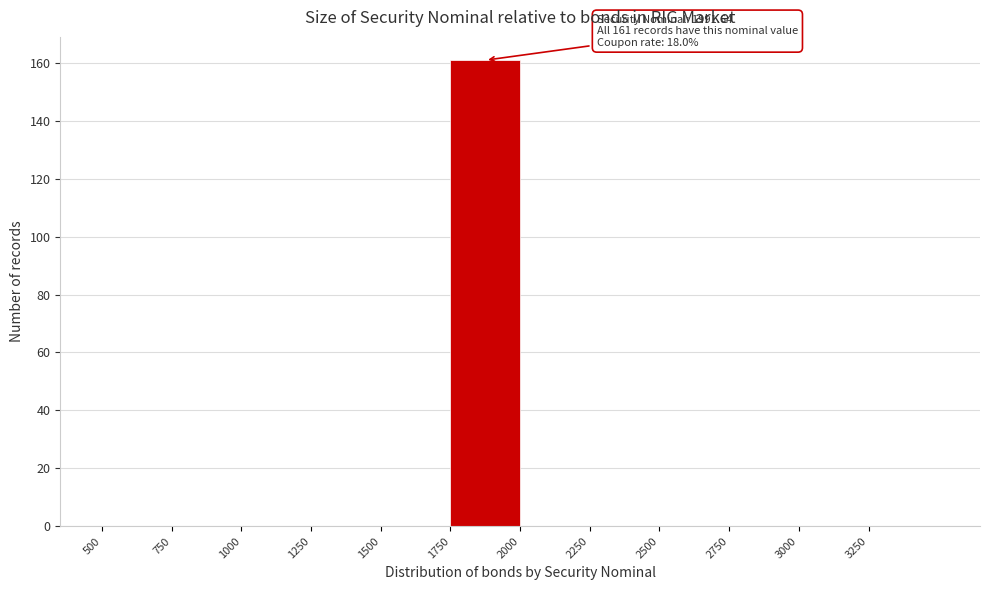

Over which range of the x-axis is the bar tallest?

1750 to 2000